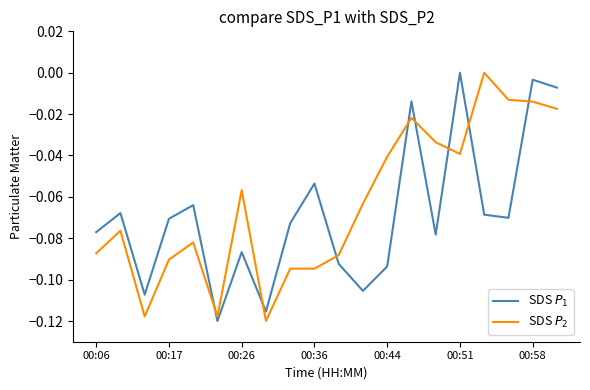

List the series in order of their peak value, highest first.

SDS $P_1$, SDS $P_2$